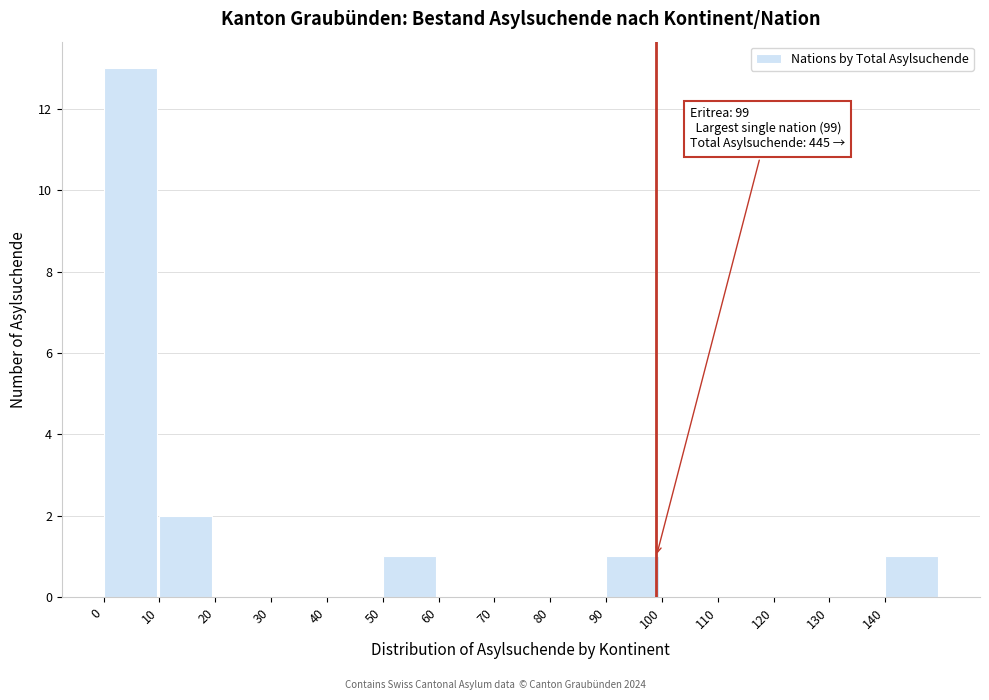

Over which range of the x-axis is the bar tallest?

0 to 10